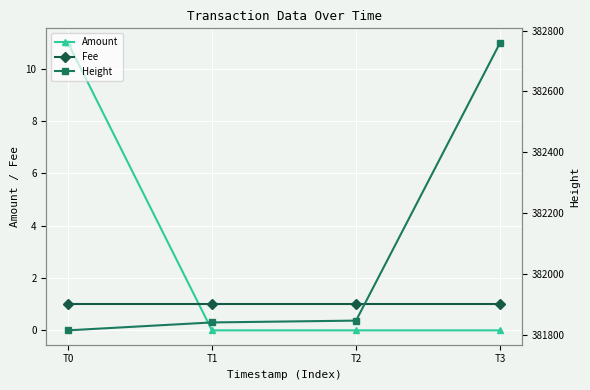

True or false: Amount has more than 1 points higher than both neighbors.

False